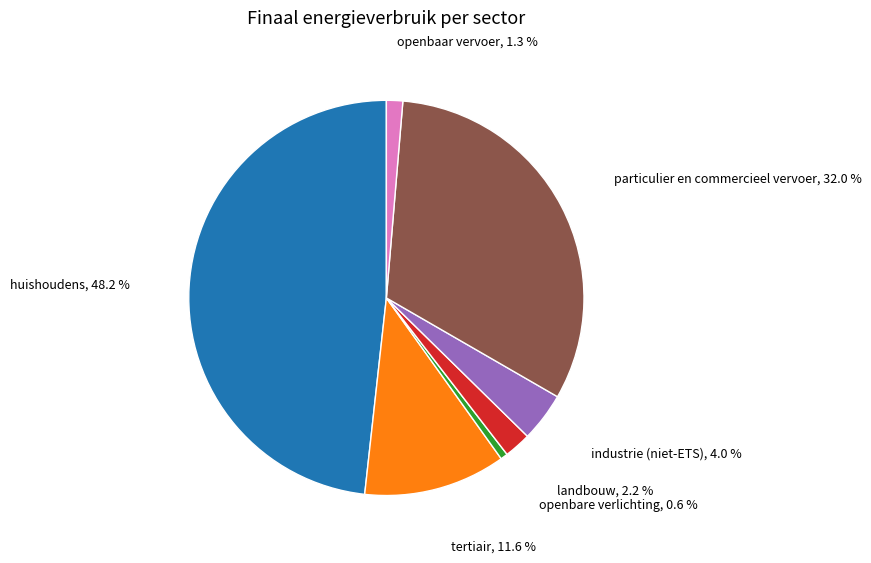

Does any single category account for the majority?

No